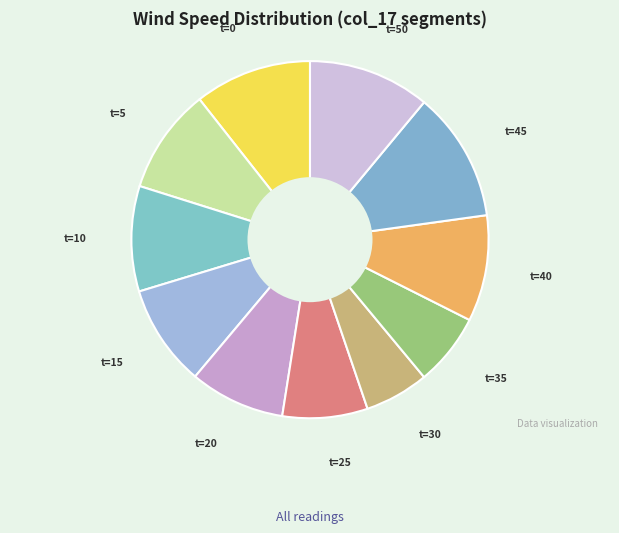

Count the number of slices in the pie.

11